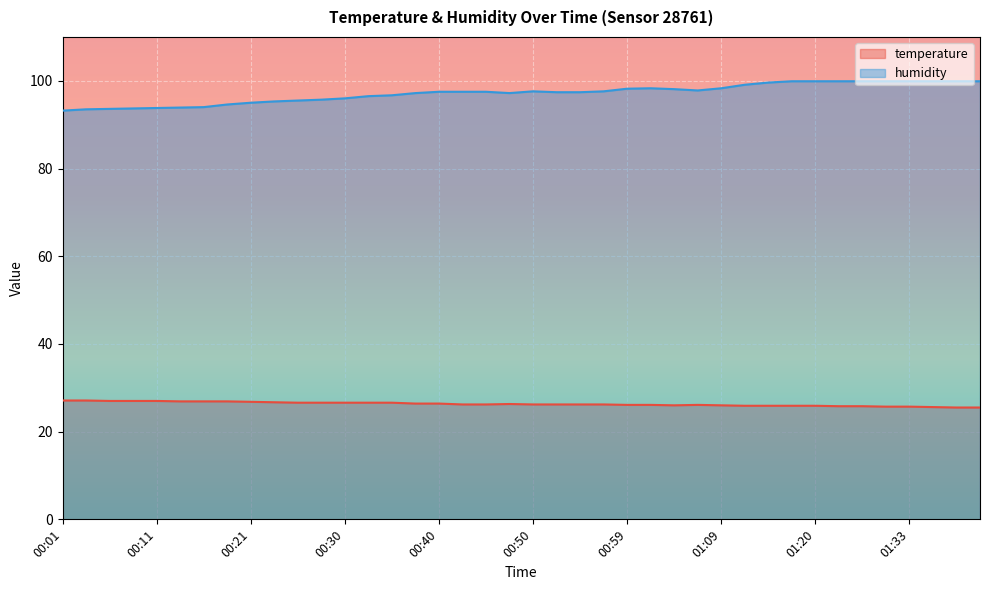

What are all the series names shown in the legend?

temperature, humidity